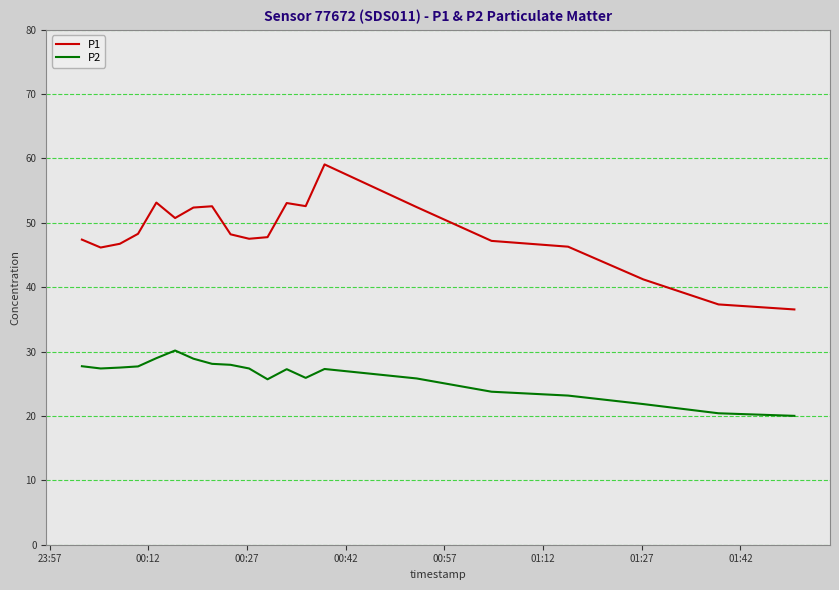

True or false: P2 and P1 intersect in this chart.

False